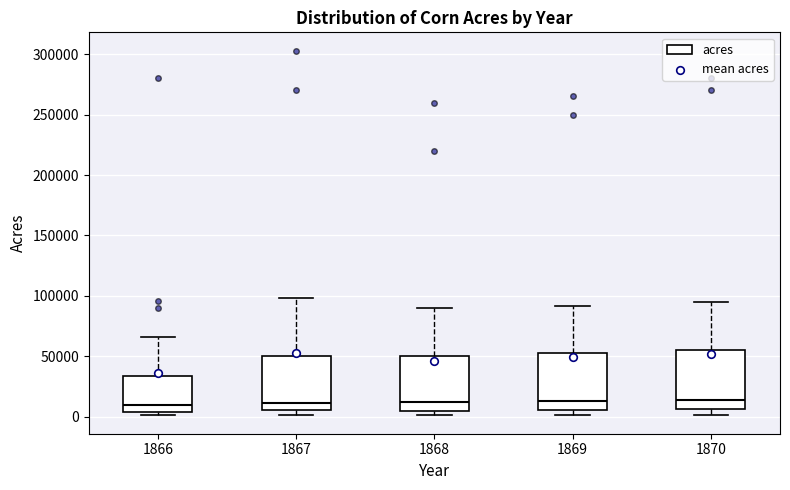

Reading left to right, transcribe this box plot: for each box, give where its median line is, the range the box spans, and where its two whiskers end, as read against the y-axis. The values are not printed on the chart, so give them approximately, as read against the axis.

1866: median 10000, box 5000 to 35000, whiskers 0 to 65000
1867: median 10000, box 5000 to 50000, whiskers 0 to 100000
1868: median 10000, box 5000 to 50000, whiskers 0 to 90000
1869: median 15000, box 5000 to 55000, whiskers 0 to 90000
1870: median 15000, box 5000 to 55000, whiskers 0 to 95000